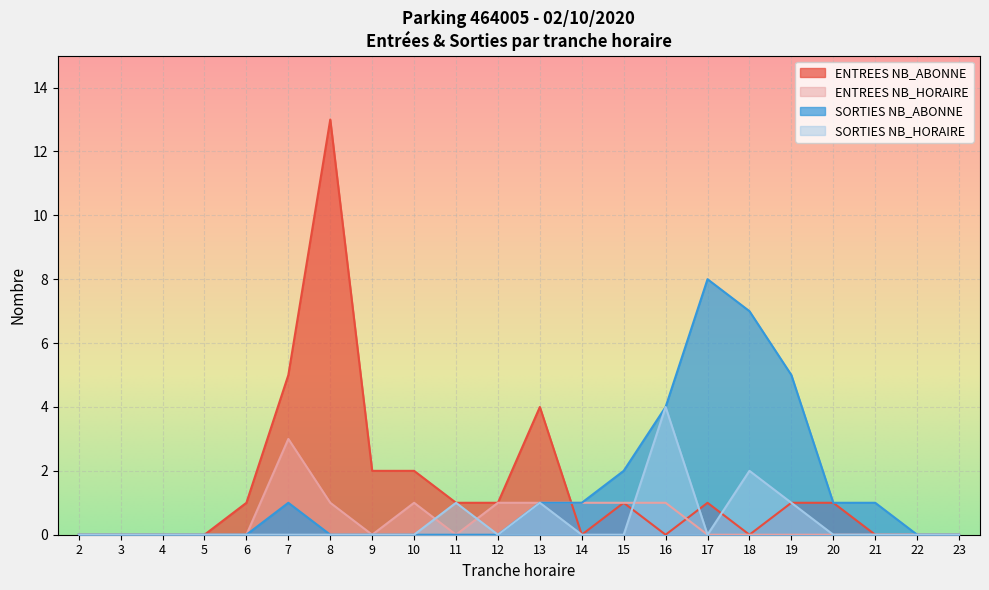

Reading right to left, transcribe all the data shown in this chart.

ENTREES NB_ABONNE: 23=0	22=0	21=0	20=1	19=1	18=0	17=1	16=0	15=1	14=0	13=4	12=1	11=1	10=2	9=2	8=13	7=5	6=1	5=0	4=0	3=0	2=0
ENTREES NB_HORAIRE: 23=0	22=0	21=0	20=0	19=0	18=0	17=0	16=1	15=1	14=1	13=1	12=1	11=0	10=1	9=0	8=1	7=3	6=0	5=0	4=0	3=0	2=0
SORTIES NB_ABONNE: 23=0	22=0	21=1	20=1	19=5	18=7	17=8	16=4	15=2	14=1	13=1	12=0	11=0	10=0	9=0	8=0	7=1	6=0	5=0	4=0	3=0	2=0
SORTIES NB_HORAIRE: 23=0	22=0	21=0	20=0	19=1	18=2	17=0	16=4	15=0	14=0	13=1	12=0	11=1	10=0	9=0	8=0	7=0	6=0	5=0	4=0	3=0	2=0